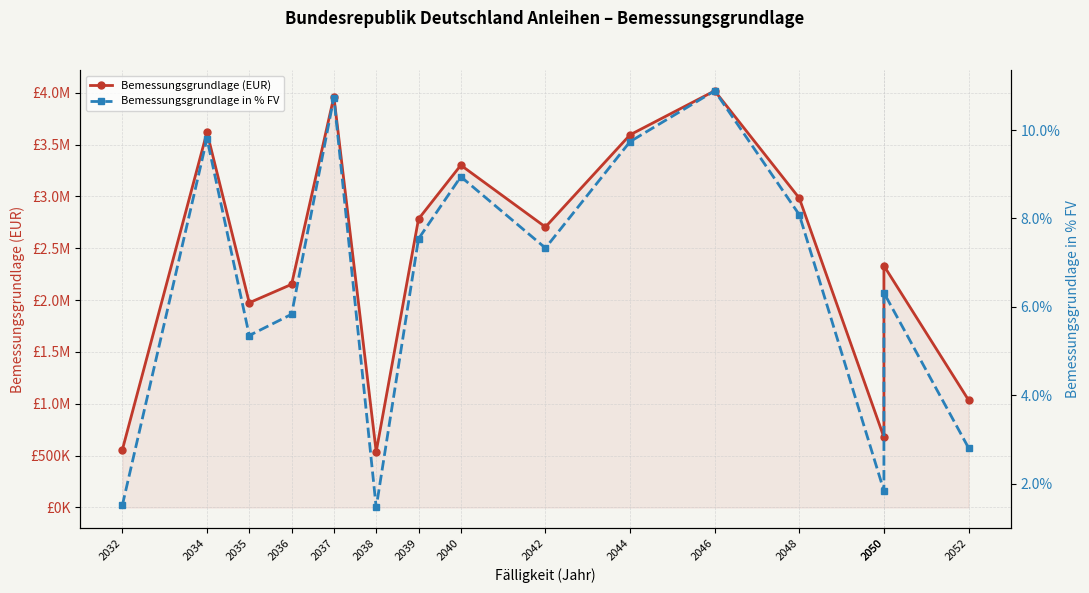

At which label does Bemessungsgrundlage (EUR) reach its peak?

2046